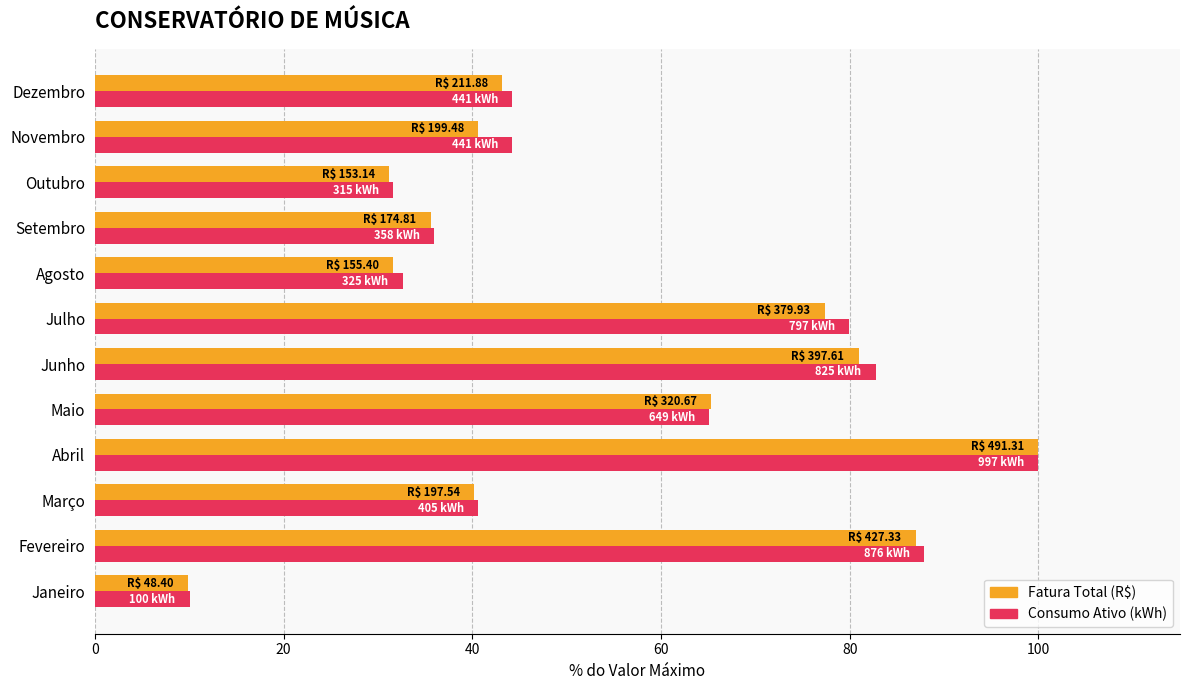

What is the difference between the Consumo Ativo (kWh) values at Julho and Maio?

14.8